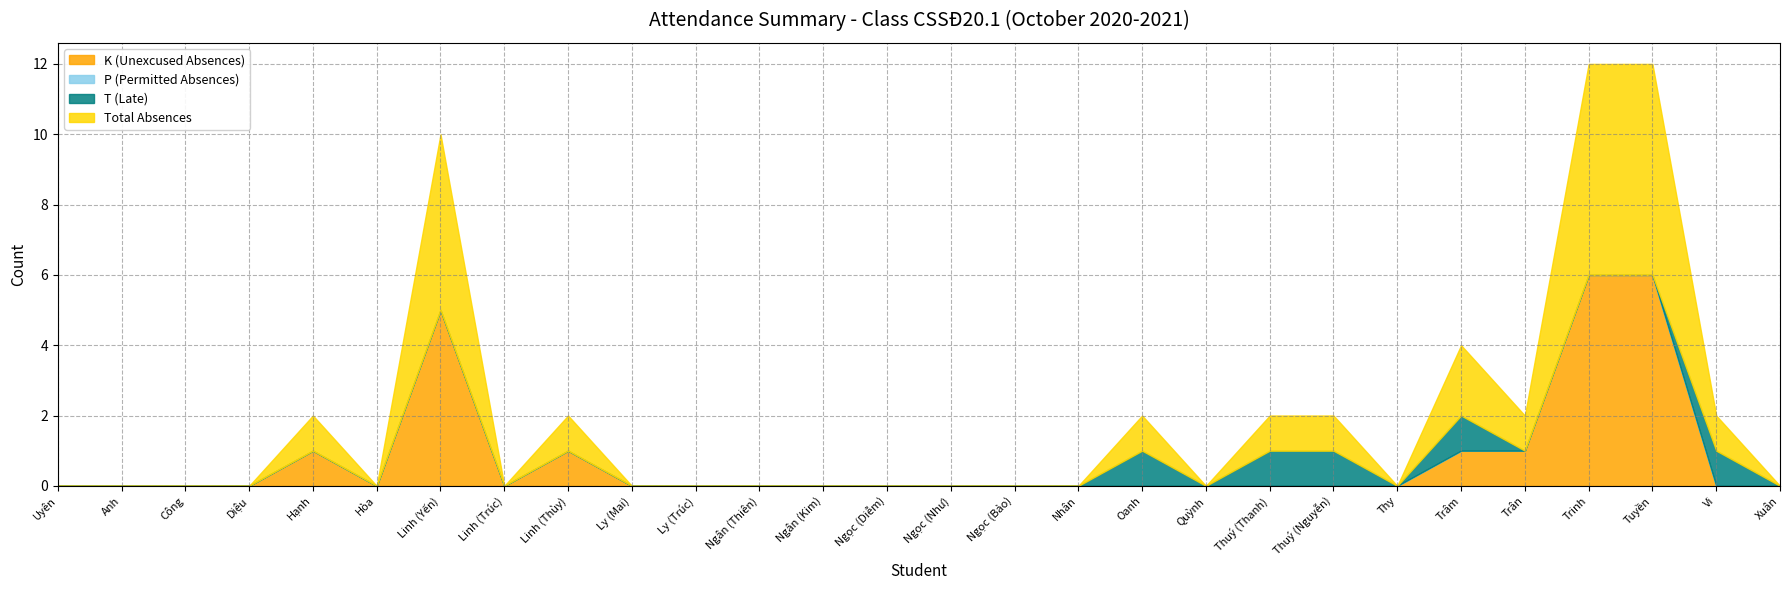

Reading right to left, list all the values displayed in this chart.

K (Unexcused Absences): Xuân=0	Vi=0	Tuyền=6	Trinh=6	Trân=1	Trâm=1	Thy=0	Thuý (Nguyễn)=0	Thuý (Thanh)=0	Quỳnh=0	Oanh=0	Nhân=0	Ngọc (Bảo)=0	Ngọc (Như)=0	Ngọc (Diễm)=0	Ngân (Kim)=0	Ngân (Thiên)=0	Ly (Trúc)=0	Ly (Mai)=0	Linh (Thùy)=1	Linh (Trúc)=0	Linh (Yến)=5	Hòa=0	Hạnh=1	Diệu=0	Công=0	Anh=0	Uyên=0
P (Permitted Absences): Xuân=0	Vi=0	Tuyền=0	Trinh=0	Trân=0	Trâm=0	Thy=0	Thuý (Nguyễn)=0	Thuý (Thanh)=0	Quỳnh=0	Oanh=0	Nhân=0	Ngọc (Bảo)=0	Ngọc (Như)=0	Ngọc (Diễm)=0	Ngân (Kim)=0	Ngân (Thiên)=0	Ly (Trúc)=0	Ly (Mai)=0	Linh (Thùy)=0	Linh (Trúc)=0	Linh (Yến)=0	Hòa=0	Hạnh=0	Diệu=0	Công=0	Anh=0	Uyên=0
T (Late): Xuân=0	Vi=1	Tuyền=0	Trinh=0	Trân=0	Trâm=1	Thy=0	Thuý (Nguyễn)=1	Thuý (Thanh)=1	Quỳnh=0	Oanh=1	Nhân=0	Ngọc (Bảo)=0	Ngọc (Như)=0	Ngọc (Diễm)=0	Ngân (Kim)=0	Ngân (Thiên)=0	Ly (Trúc)=0	Ly (Mai)=0	Linh (Thùy)=0	Linh (Trúc)=0	Linh (Yến)=0	Hòa=0	Hạnh=0	Diệu=0	Công=0	Anh=0	Uyên=0
Total Absences: Xuân=0	Vi=1	Tuyền=6	Trinh=6	Trân=1	Trâm=2	Thy=0	Thuý (Nguyễn)=1	Thuý (Thanh)=1	Quỳnh=0	Oanh=1	Nhân=0	Ngọc (Bảo)=0	Ngọc (Như)=0	Ngọc (Diễm)=0	Ngân (Kim)=0	Ngân (Thiên)=0	Ly (Trúc)=0	Ly (Mai)=0	Linh (Thùy)=1	Linh (Trúc)=0	Linh (Yến)=5	Hòa=0	Hạnh=1	Diệu=0	Công=0	Anh=0	Uyên=0